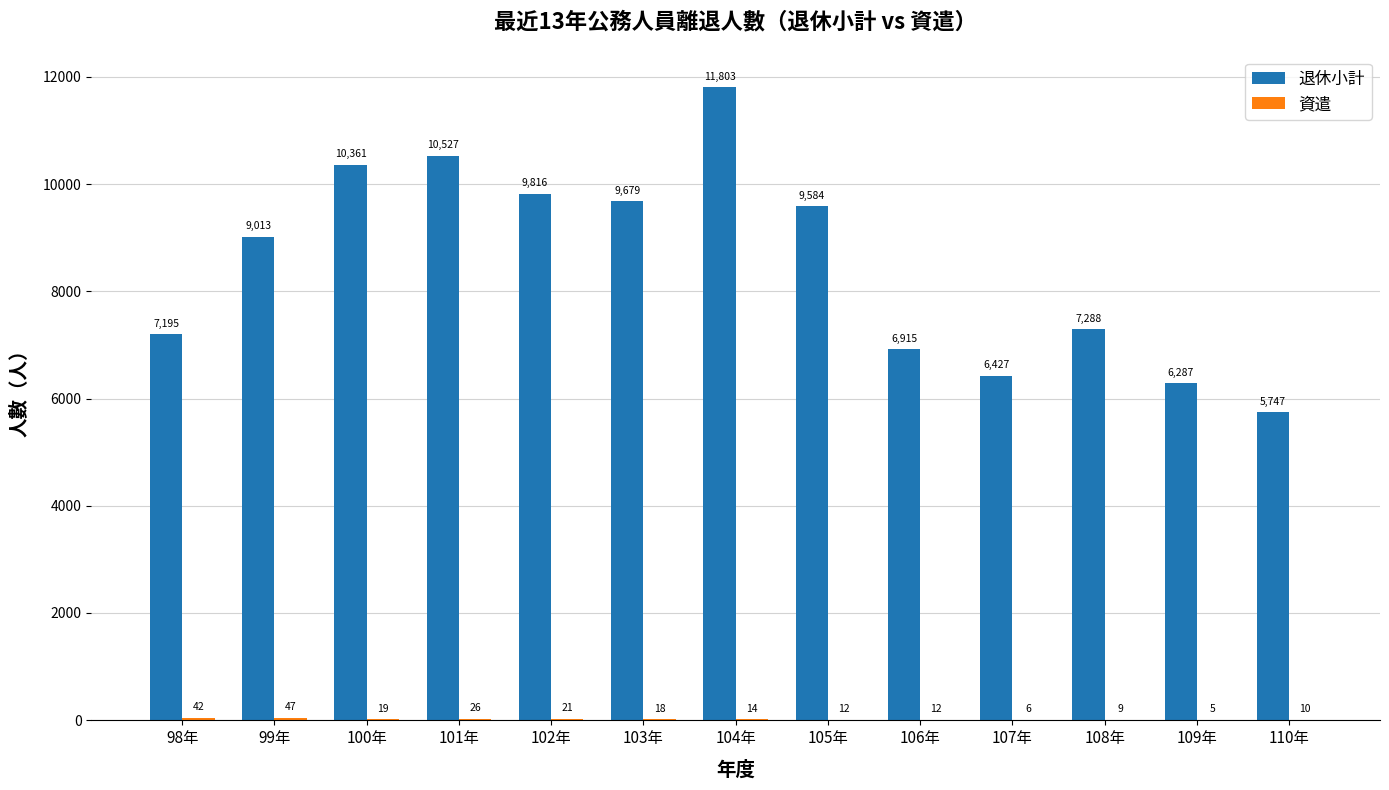

Is it true that 退休小計 equals 11803 at 104年?

True